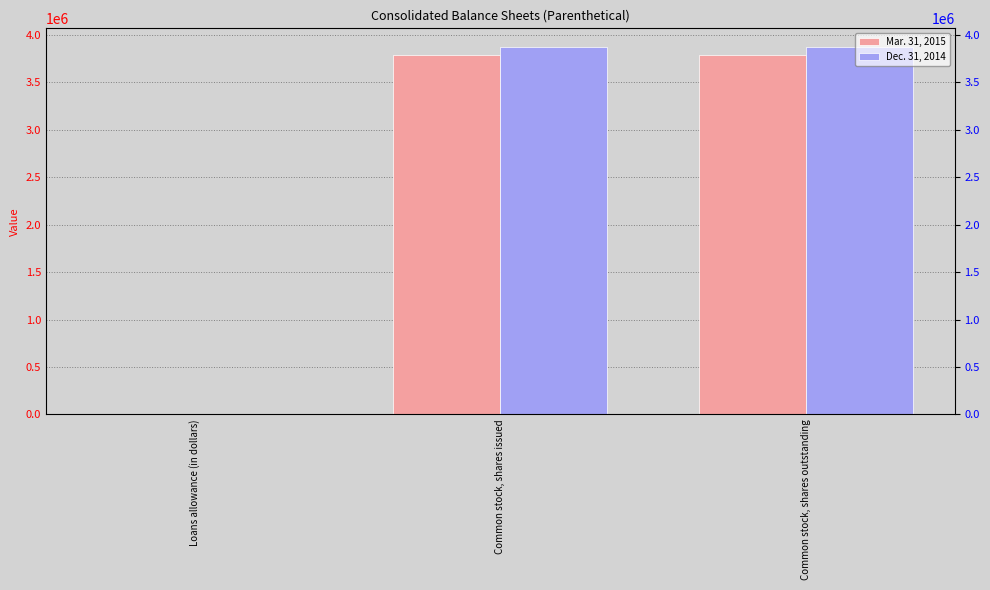

What is the difference between the maximum and minimum values in the Dec. 31, 2014 series?

3874544